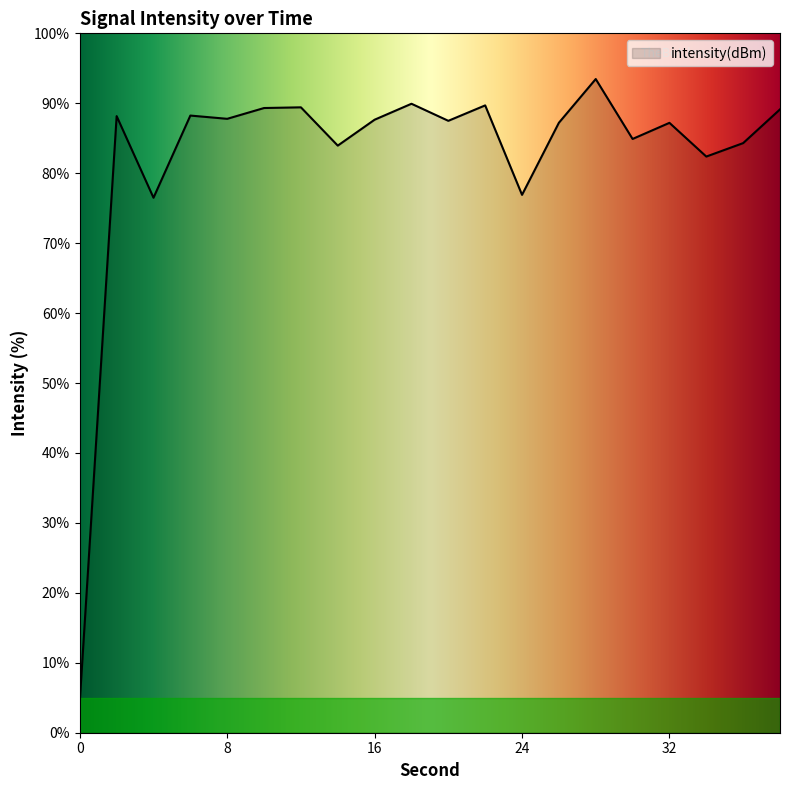

True or false: there are more than 1 points higher than both neighbors.

True